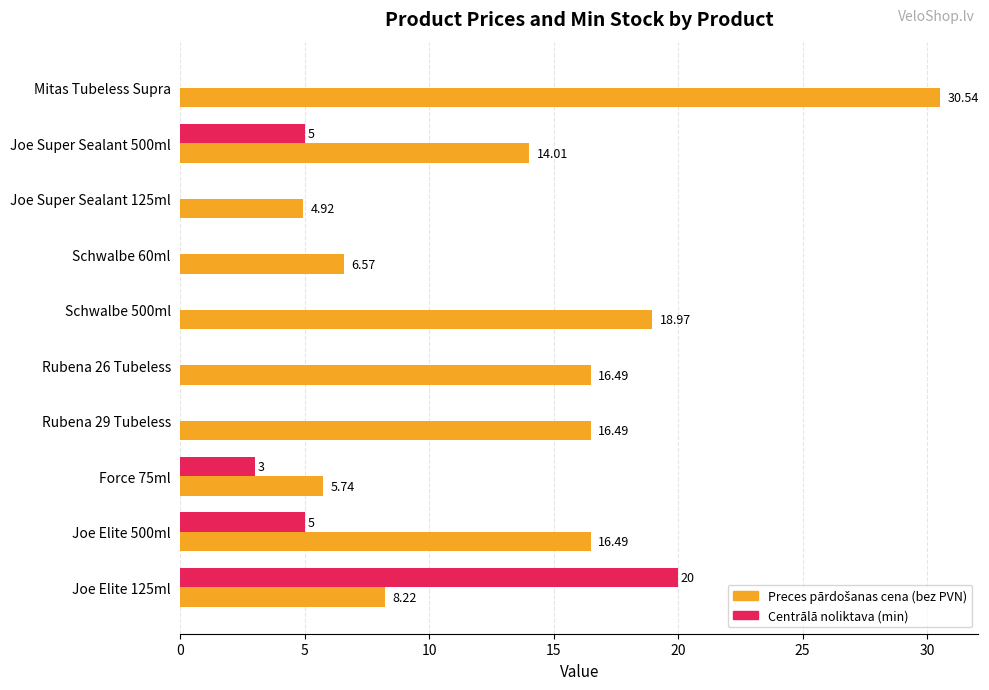

At which category is the sum across all series the highest?

Mitas Tubeless Supra